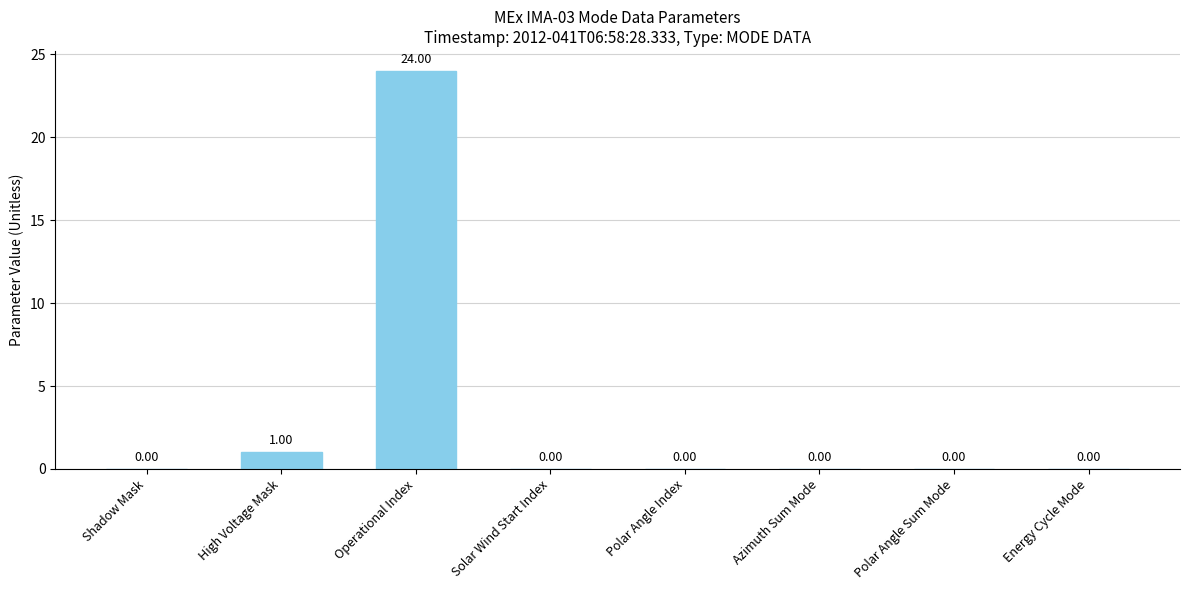

At which label is the value closest to 12?

High Voltage Mask